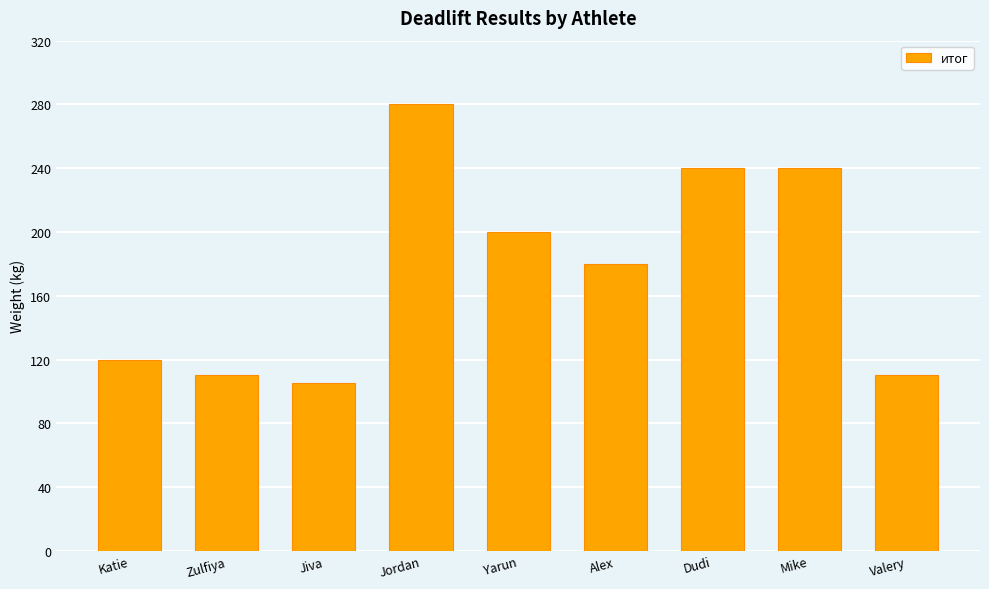

Which category has the lowest value across all series?

Jiva